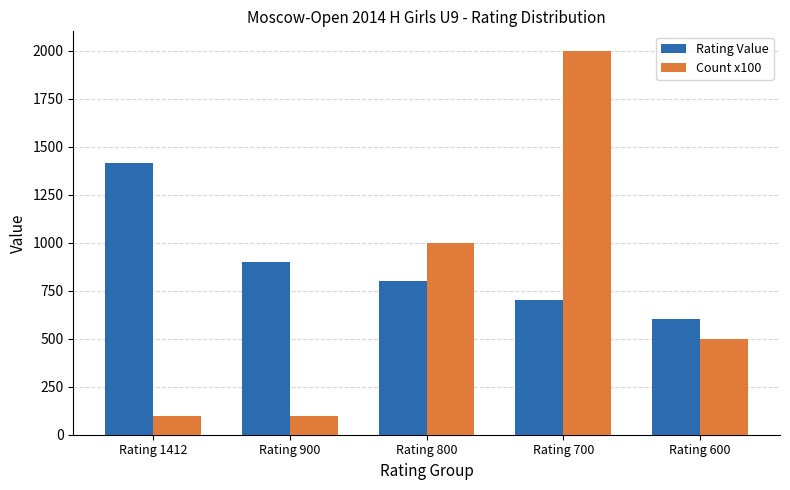

Which has a higher value, Rating 600 or Rating 1412?

Rating 1412